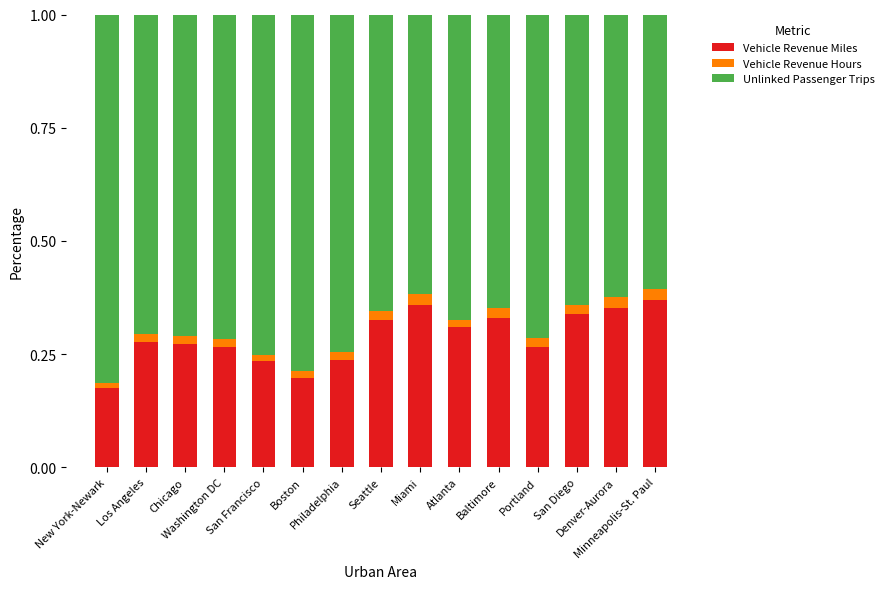

What is the sum of all Vehicle Revenue Miles values?

4.3